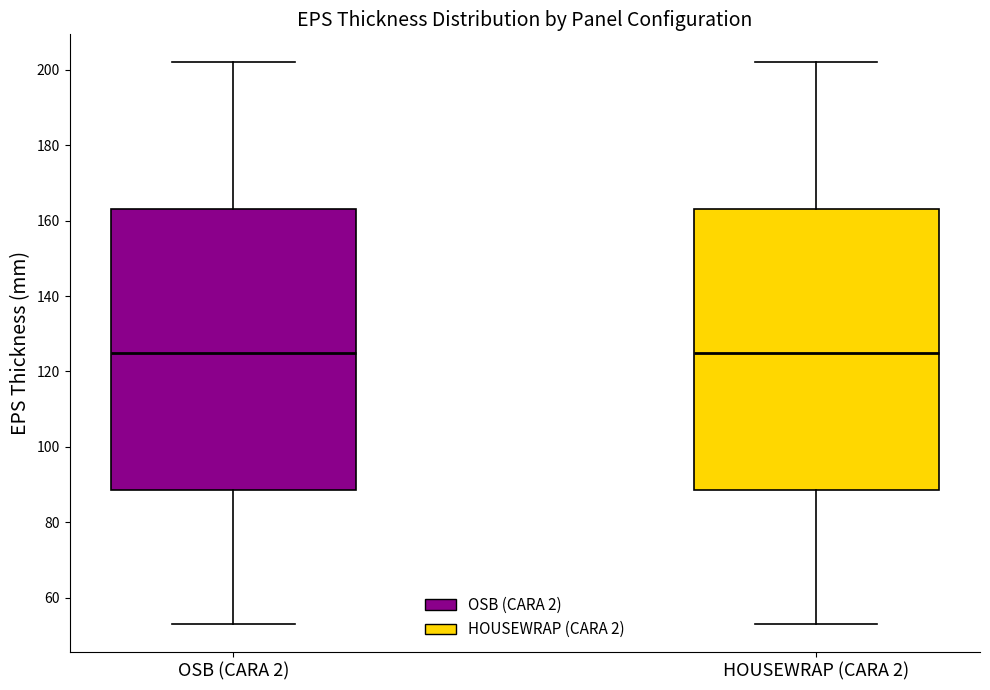

Where does the median line of the box for OSB (CARA 2) sit on the y-axis? The values are not printed on the chart, so give them approximately, as read against the axis.

126